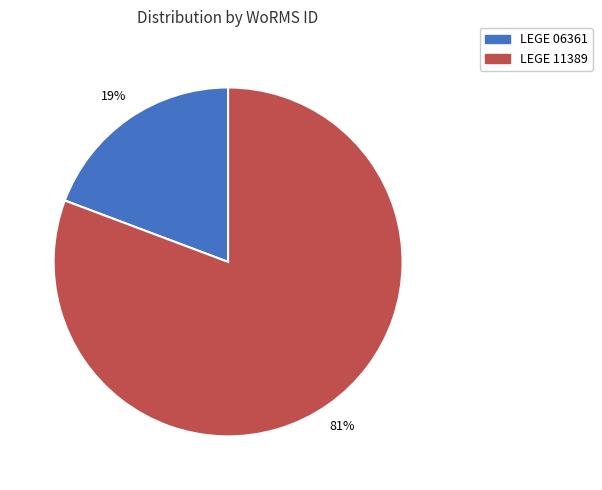

What is the smallest slice in the pie chart?

LEGE 06361